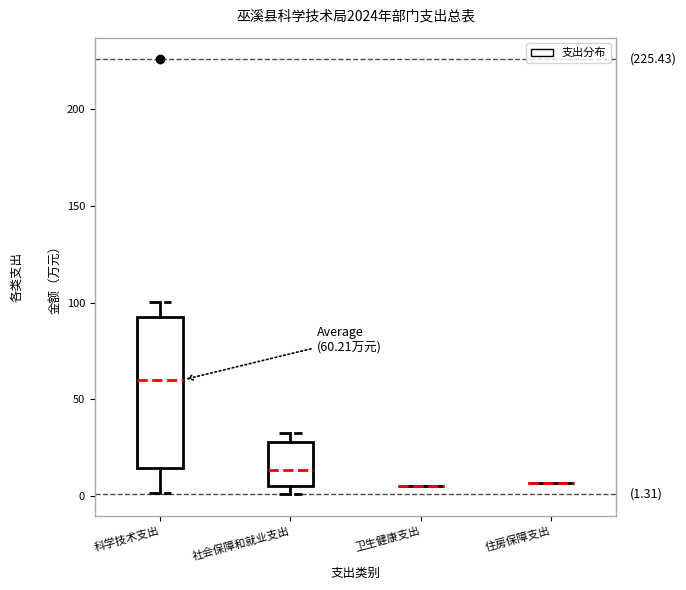

Comparing the boxes themselves (not the whiskers), which one is the tallest?

科学技术支出